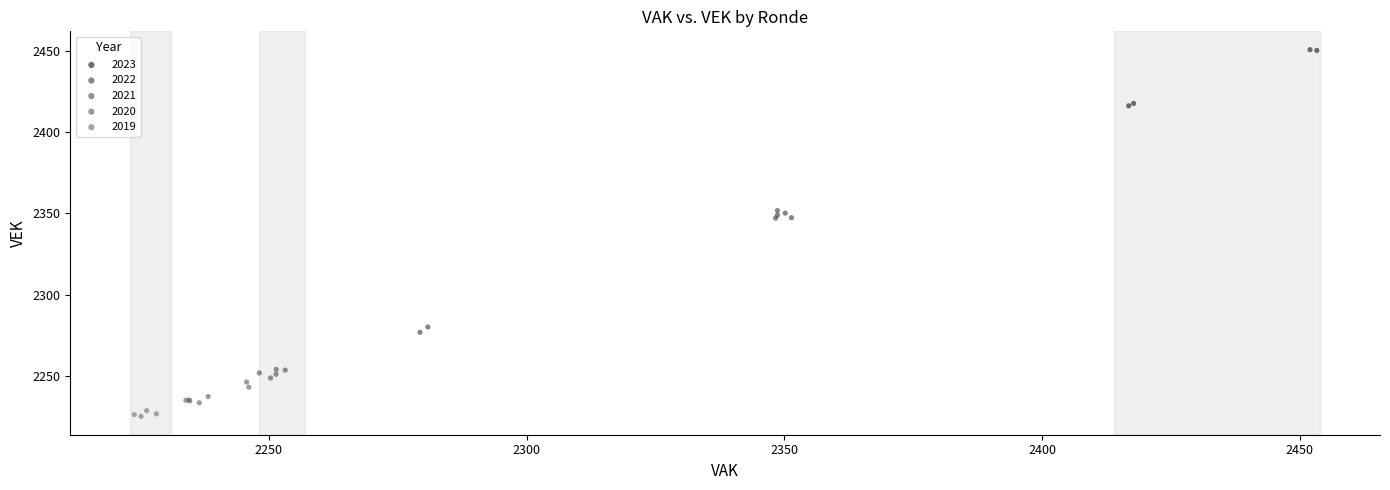

Which series has the largest Y range (max minus min)?

2022